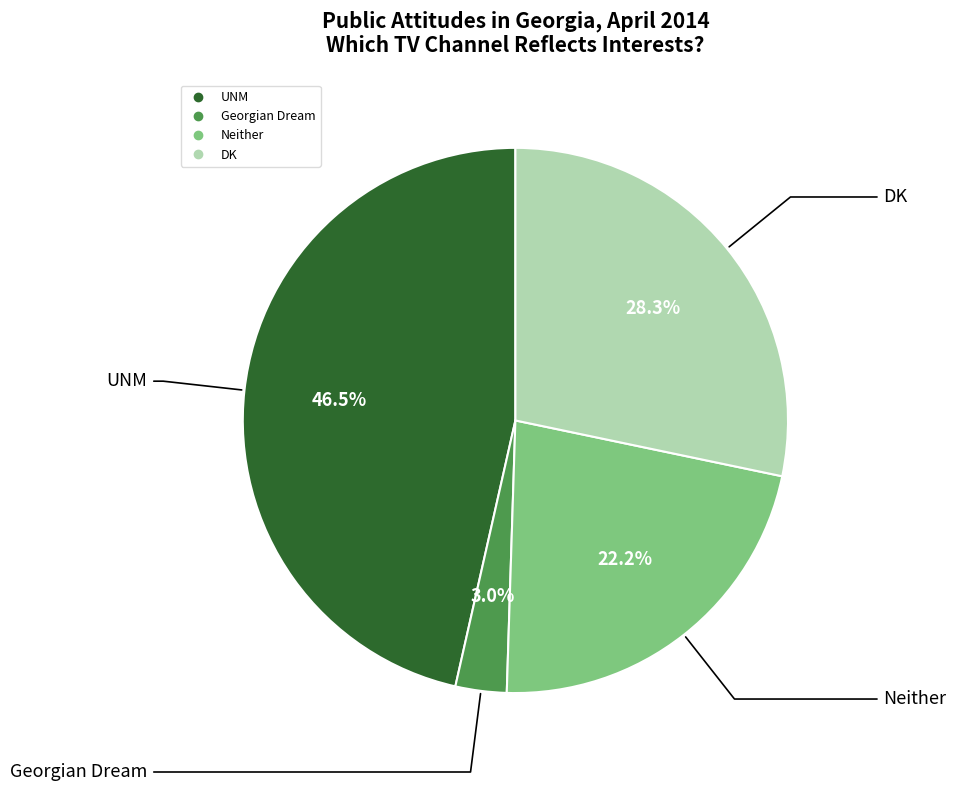

Does any single category account for the majority?

No